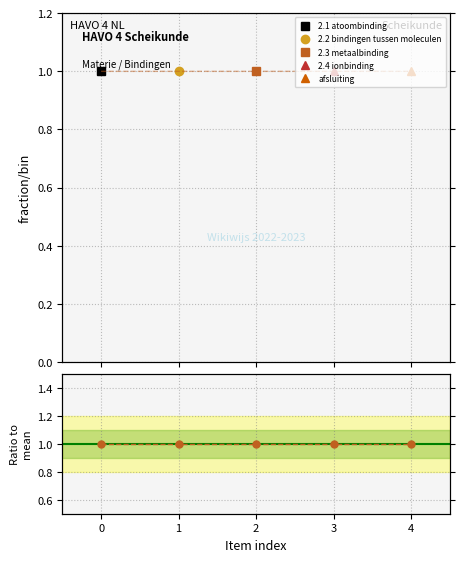

Is this an area chart (filled region under the line)?

No